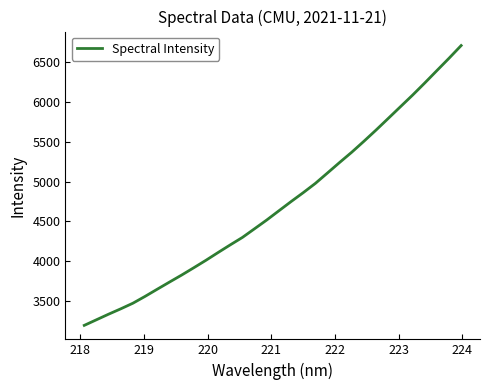

Reading left to right, extract all data points from this chart.

3193.1	3263.4	3333.8	3401.1	3471.9	3557.6	3647.7	3736.9	3825.1	3917.1	4010.9	4108.7	4204.7	4298.3	4407.5	4517.2	4633.1	4748.5	4860.6	4977.2	5108.6	5240.9	5370.0	5507.2	5648.4	5794.1	5940.4	6086.3	6238.5	6394.4	6549.5	6709.2